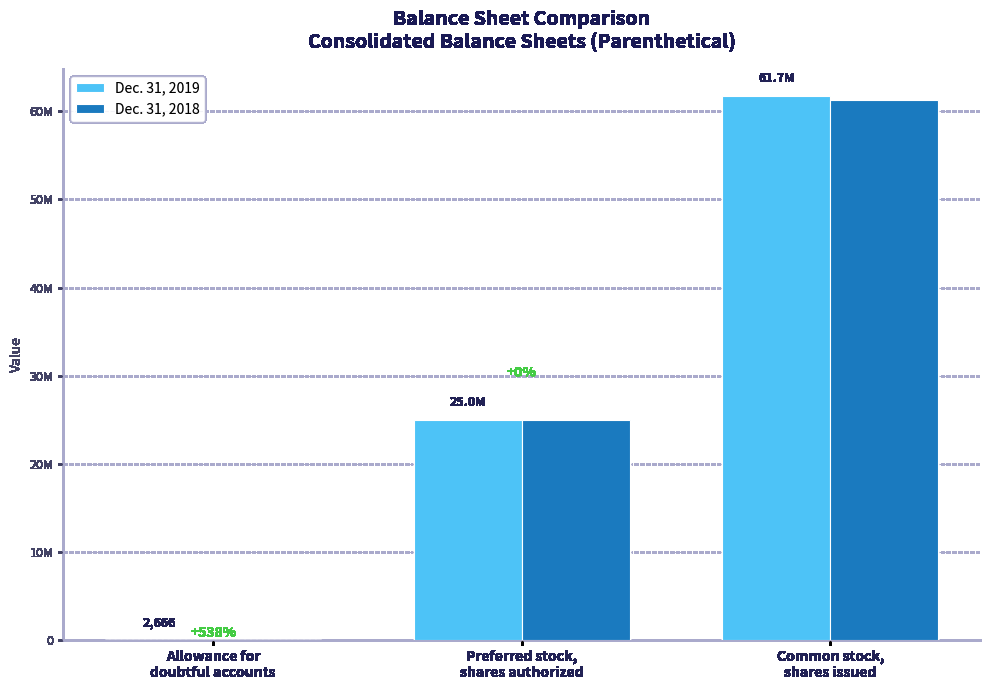

What is the spread (max minus min) of values at Common stock,
shares issued?

455000